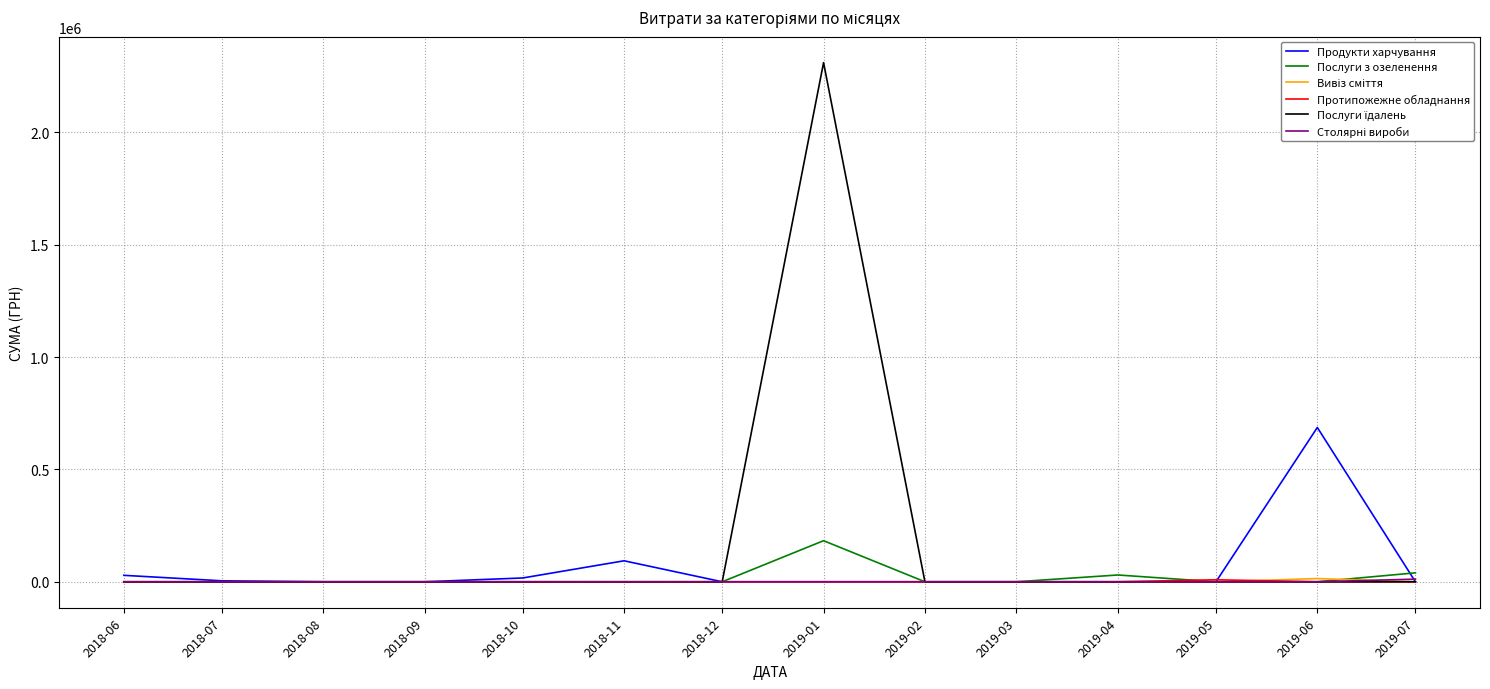

At which category is the sum across all series the highest?

2019-01